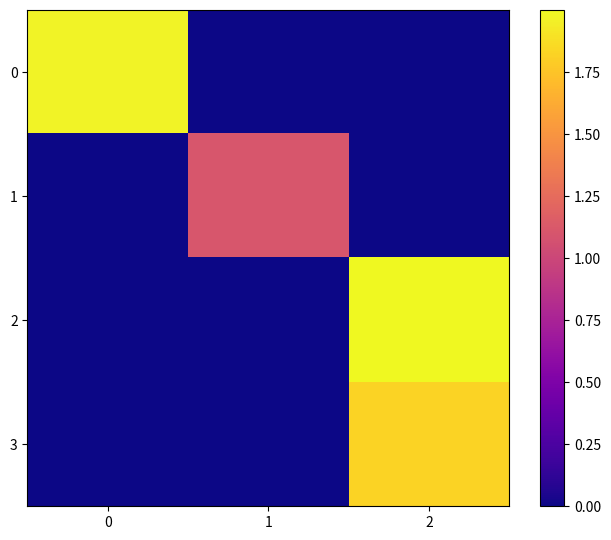

How many series are shown in this chart?

4